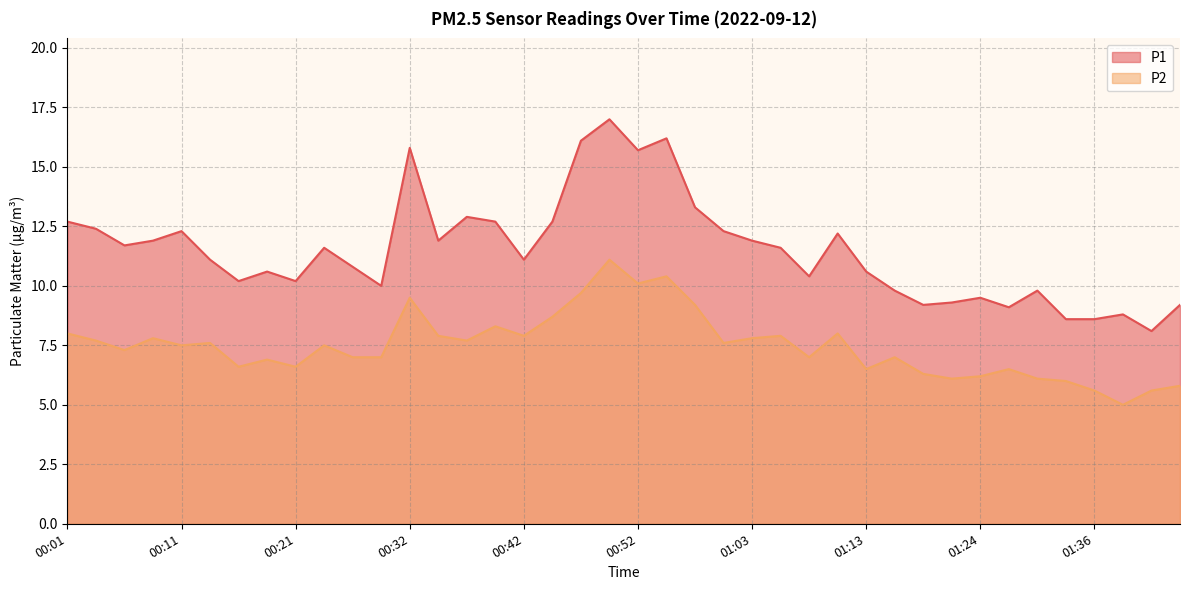

Reading left to right, what are all the values shown in this chart?

P1: 12.7	12.4	11.7	11.9	12.3	11.1	10.2	10.6	10.2	11.6	10.8	10.0	15.8	11.9	12.9	12.7	11.1	12.7	16.1	17.0	15.7	16.2	13.3	12.3	11.9	11.6	10.4	12.2	10.6	9.8	9.2	9.3	9.5	9.1	9.8	8.6	8.6	8.8	8.1	9.2
P2: 8.0	7.7	7.3	7.8	7.5	7.6	6.6	6.9	6.6	7.5	7.0	7.0	9.5	7.9	7.7	8.3	7.9	8.7	9.7	11.1	10.1	10.4	9.2	7.6	7.8	7.9	7.0	8.0	6.5	7.0	6.3	6.1	6.2	6.5	6.1	6.0	5.6	5.0	5.6	5.8